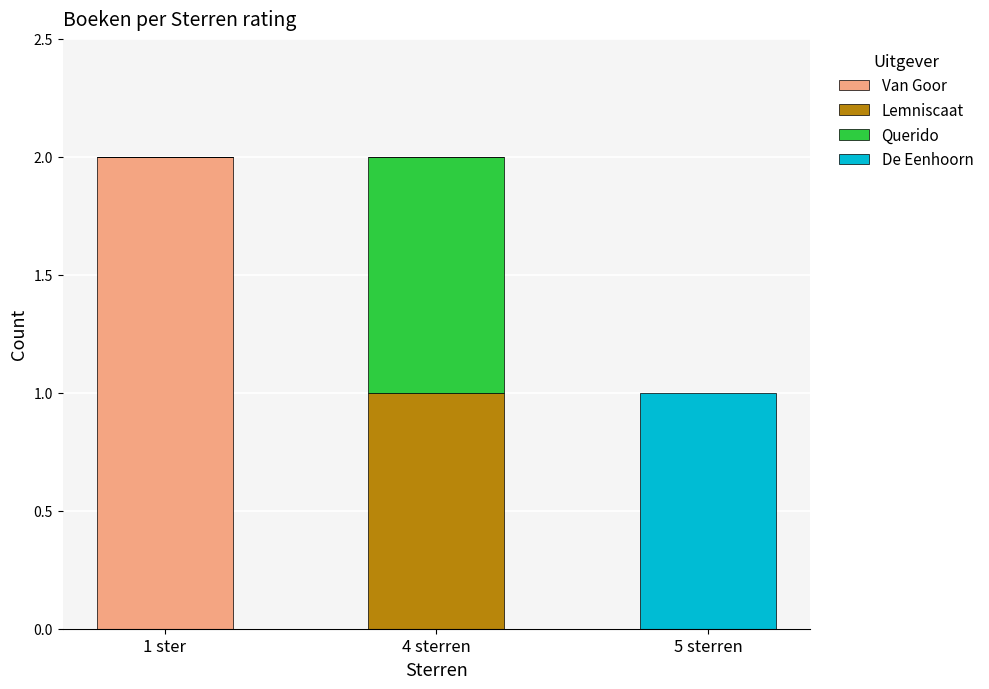

Which category has the highest value in the Van Goor series?

1 ster